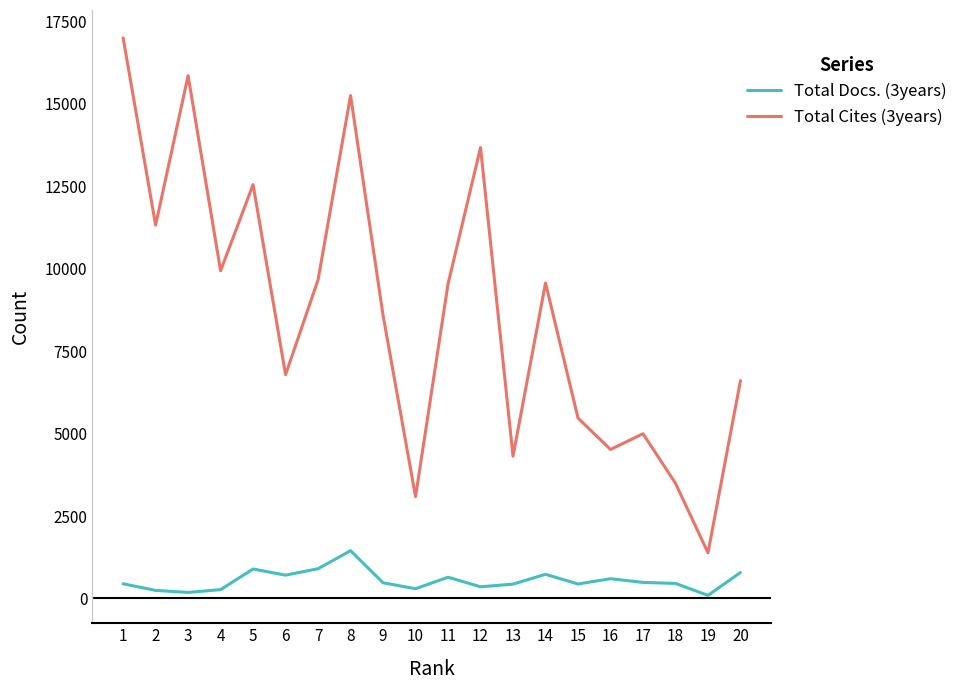

Which series has the widest spread of values?

Total Cites (3years)